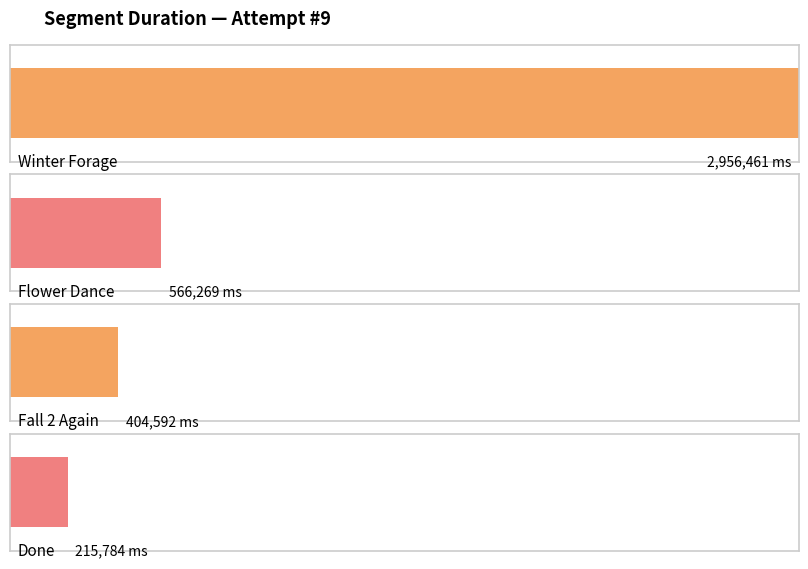

What position from the left is Fall 2 Again?

3